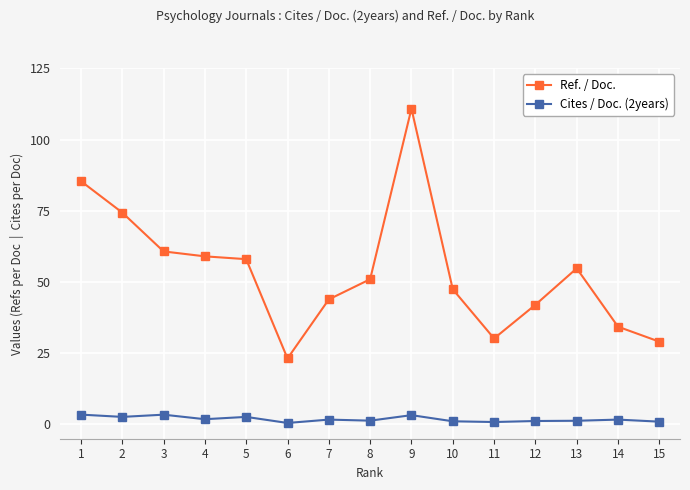

True or false: Ref. / Doc. has more than 1 points higher than both neighbors.

True